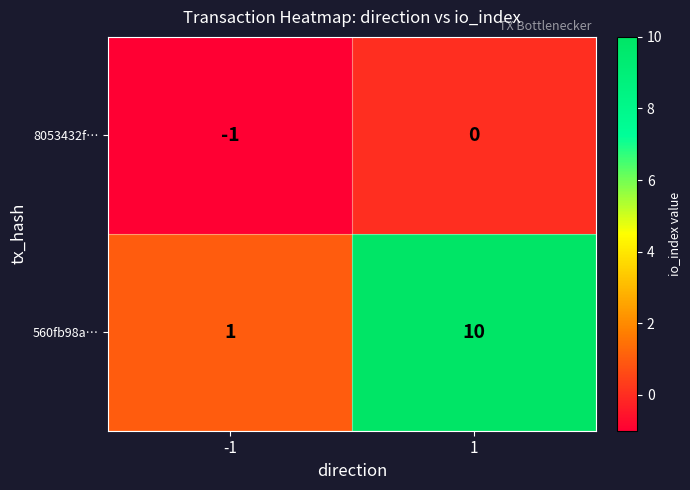

What is the sum of the 560fb98a… values at -1 and 1?

11